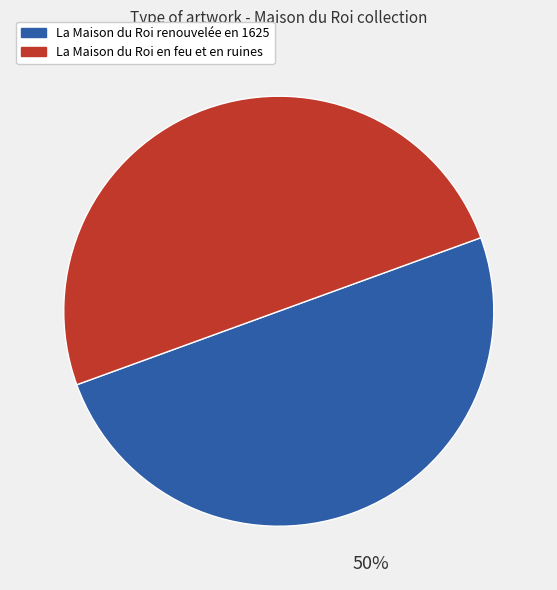

True or false: La Maison du Roi renouvelée en 1625 accounts for 58% of the total.

False